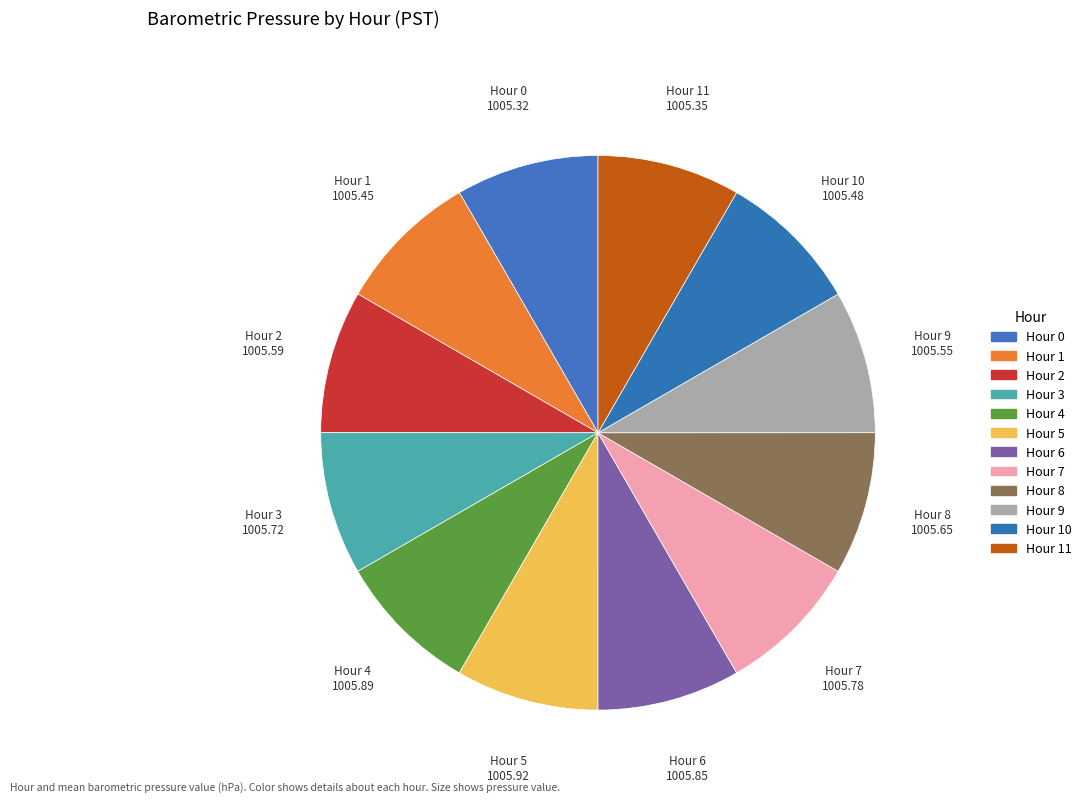

How many slices are in this pie chart?

12